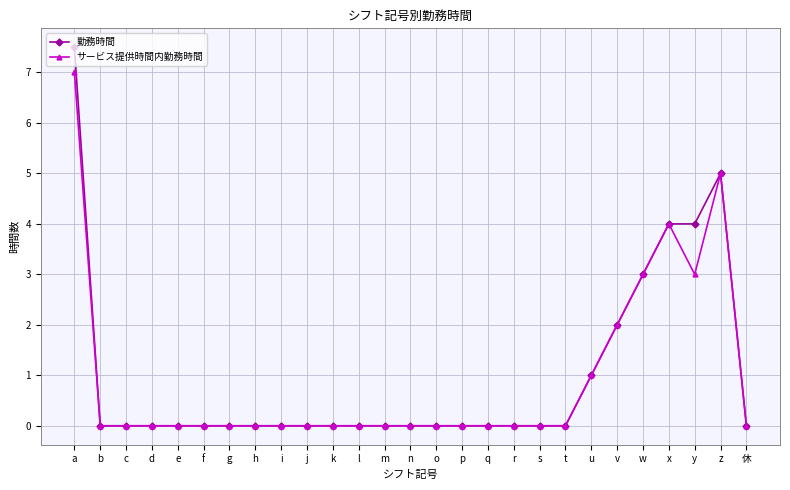

Is the value of サービス提供時間内勤務時間 at c greater than the value of 勤務時間 at w?

No